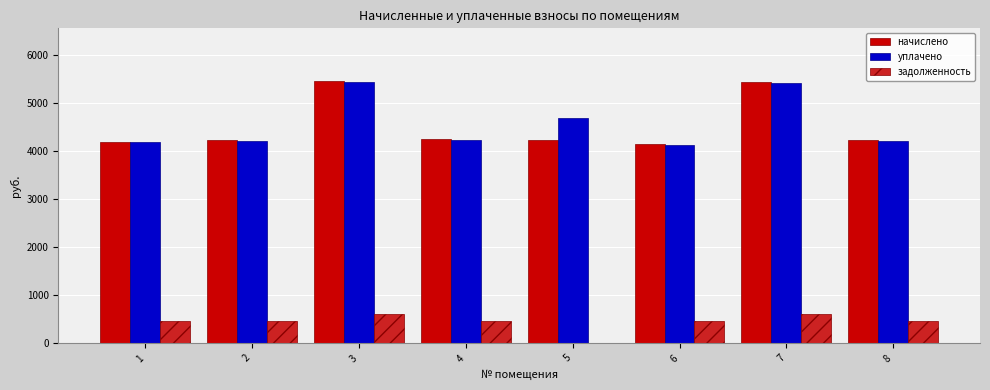

What is the maximum value for начислено?

5457.3